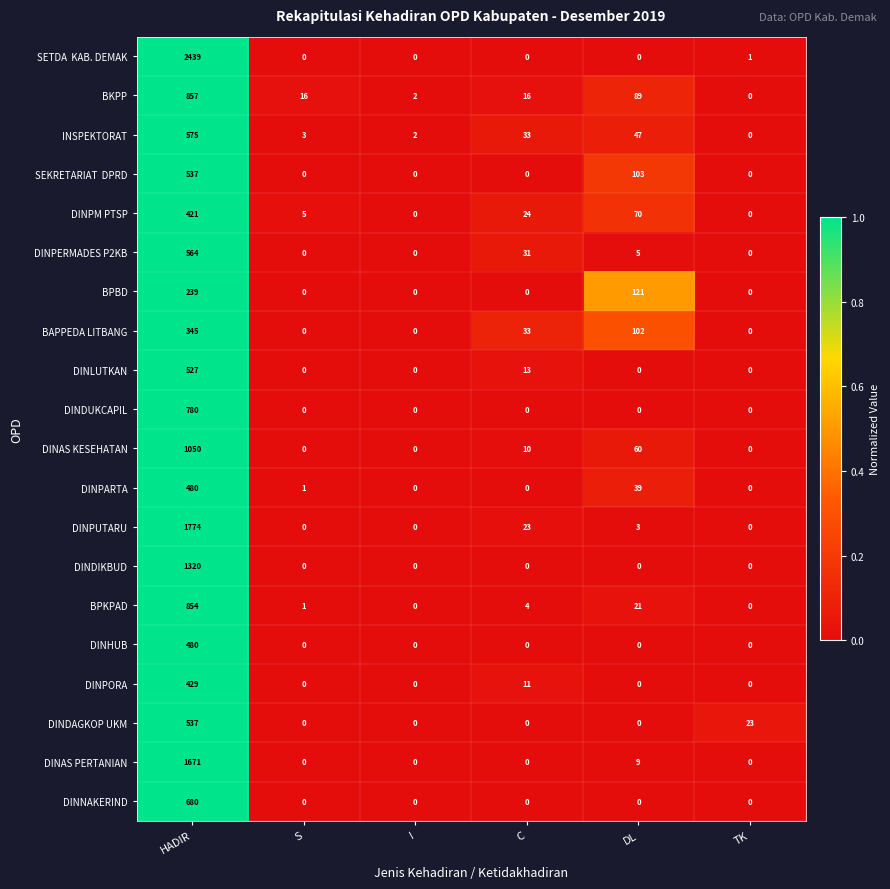

What is the difference between the maximum and second lowest values in the DINPARTA series?

480